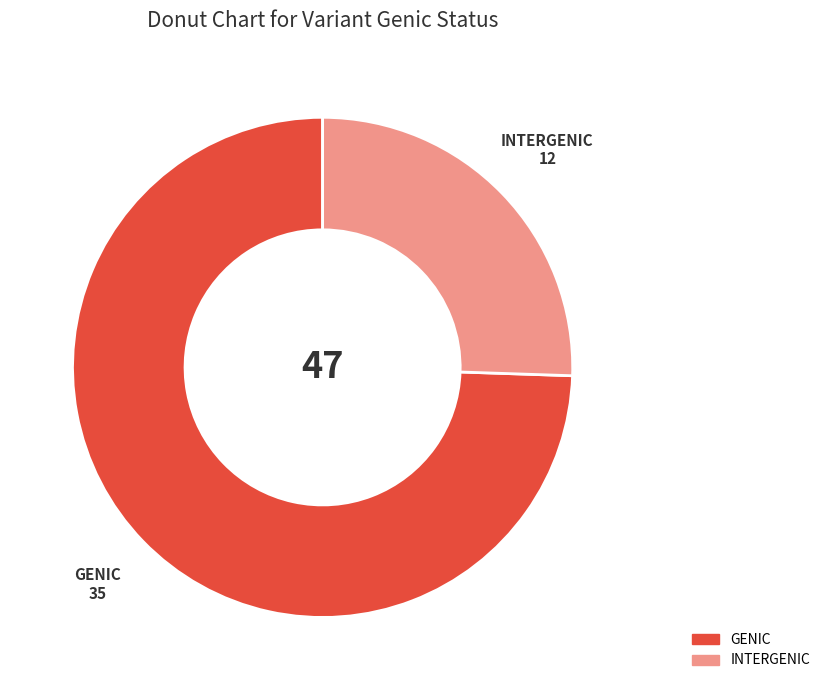

Is there any slice that represents more than half of the pie?

Yes